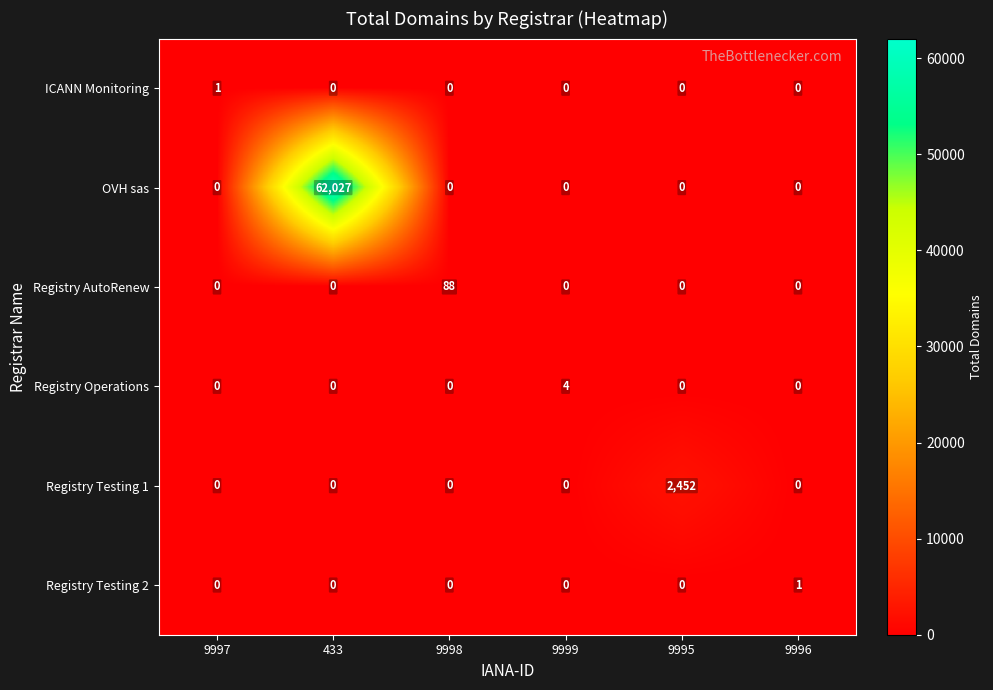

At which label does Registry Operations reach its peak?

9999